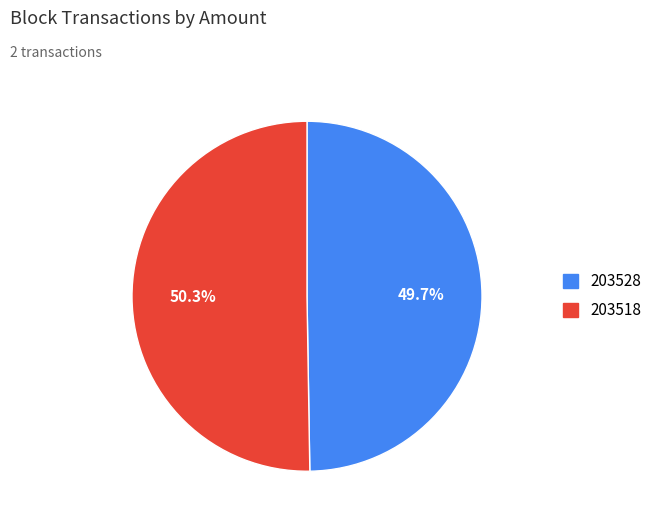

How many segments does this pie chart have?

2